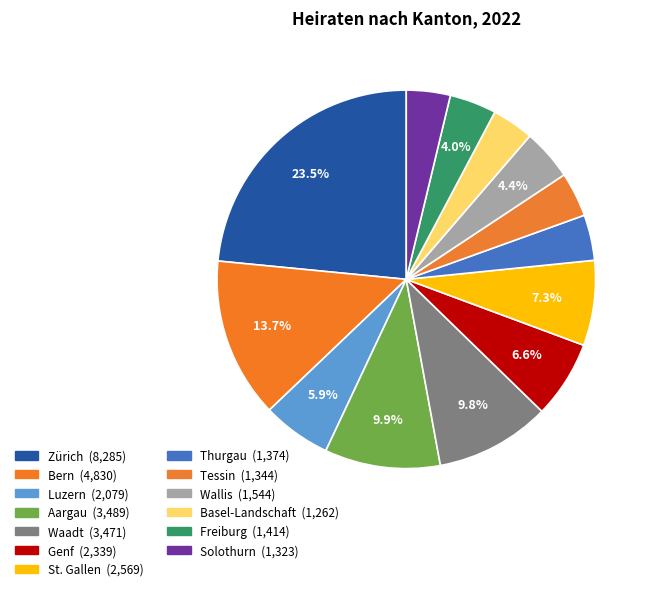

To the nearest percent, what is the difference between the largest and smallest slice percentages?

20%